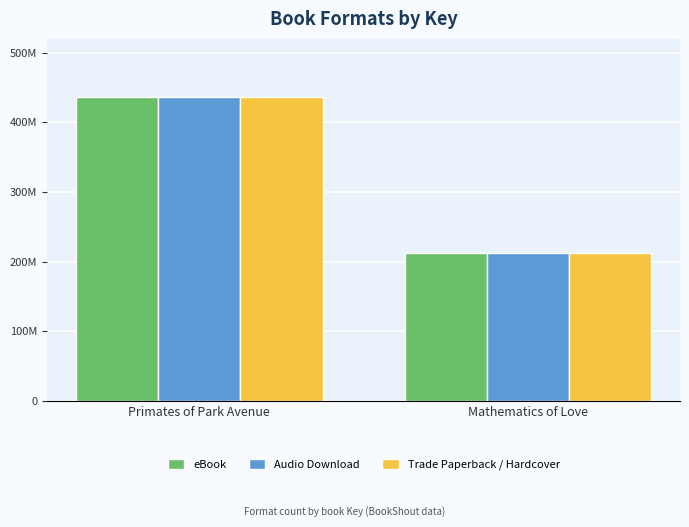

Does the chart contain stacked bars?

No